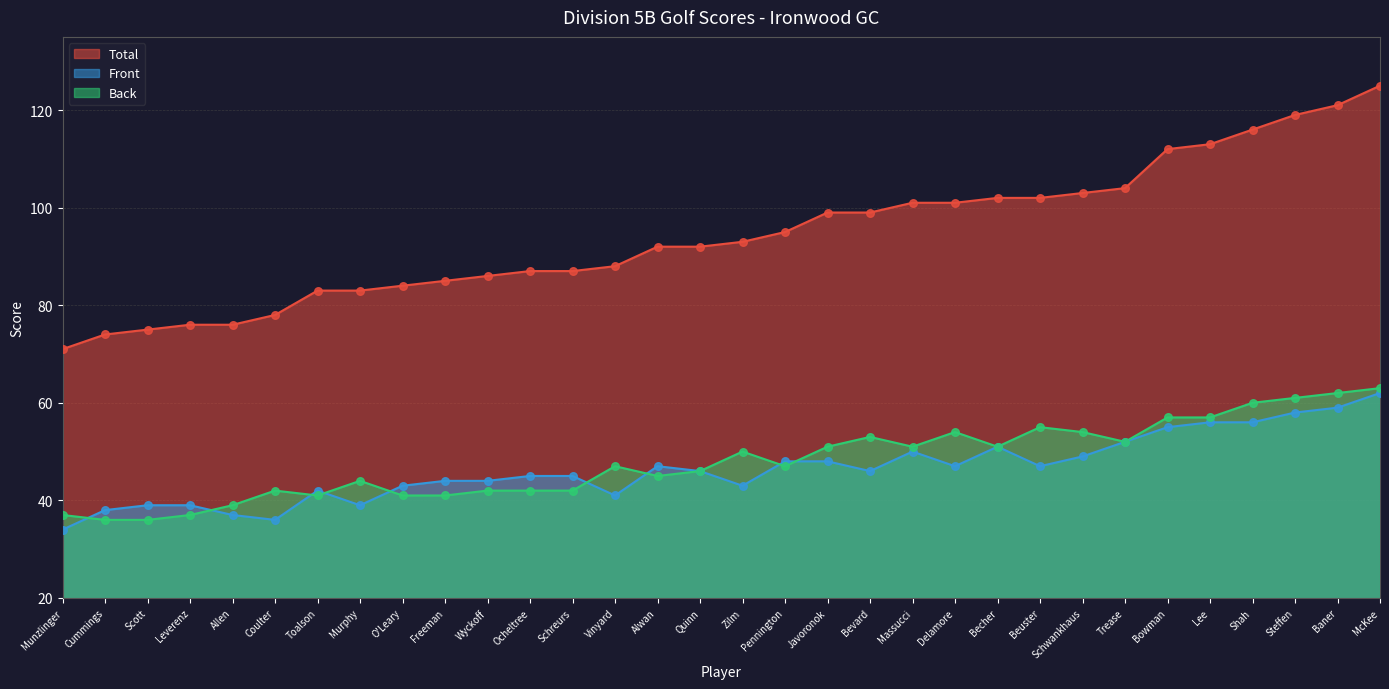

Which series contains the lowest Y value?

Front